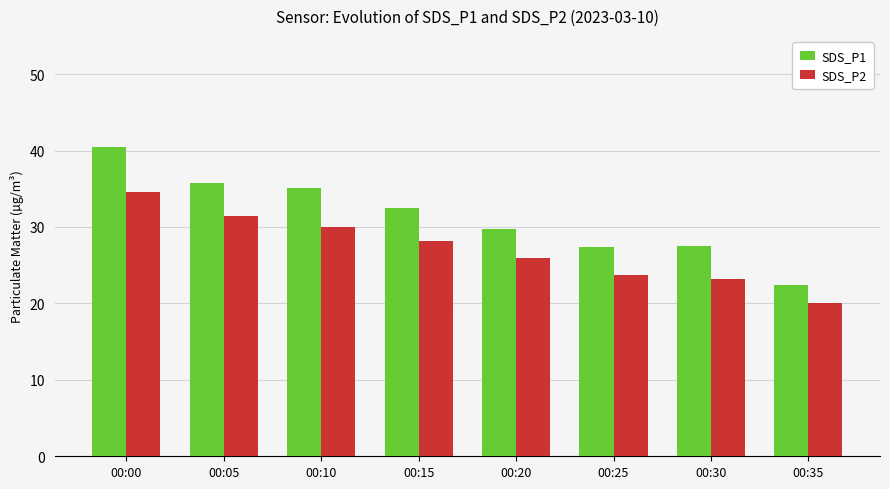

True or false: SDS_P2 has a value of 28.2 at 00:15.

True